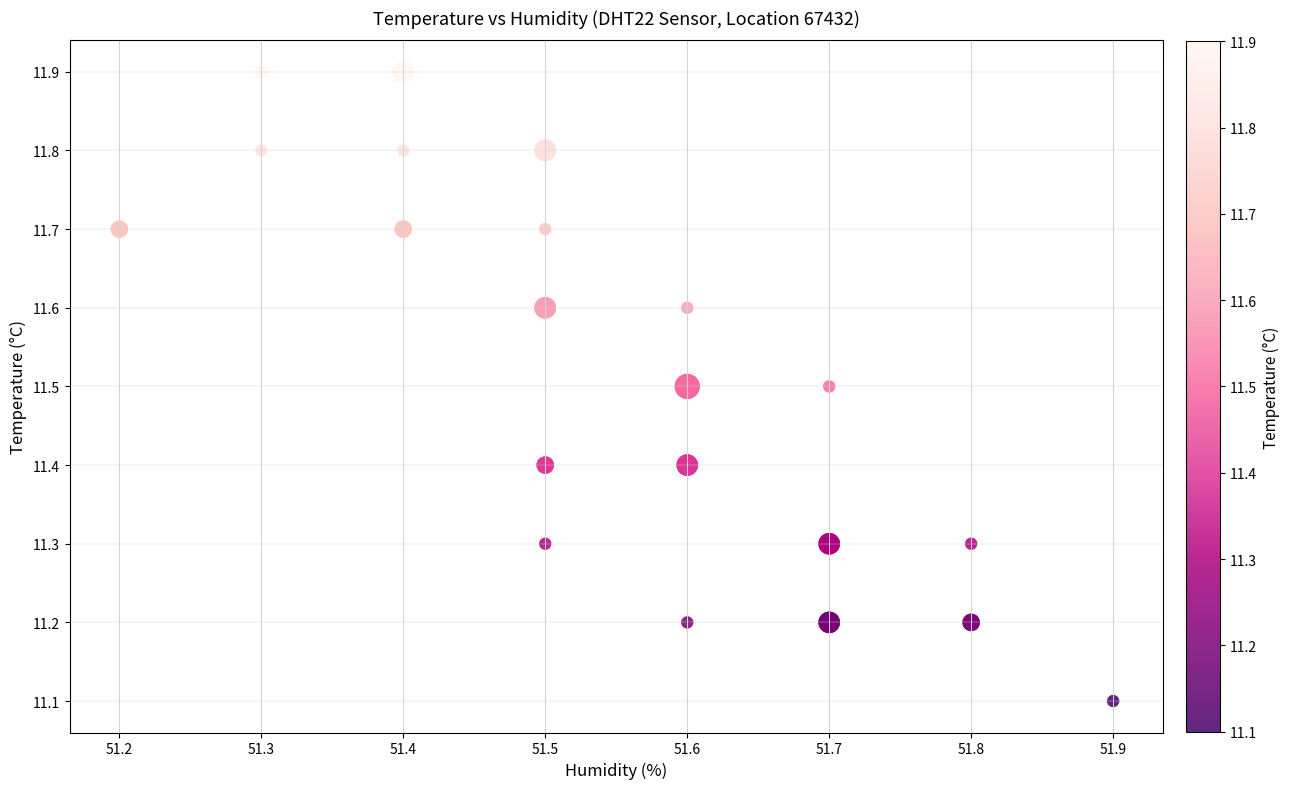

What Y value in the scatter plot is closest to 11?

11.1